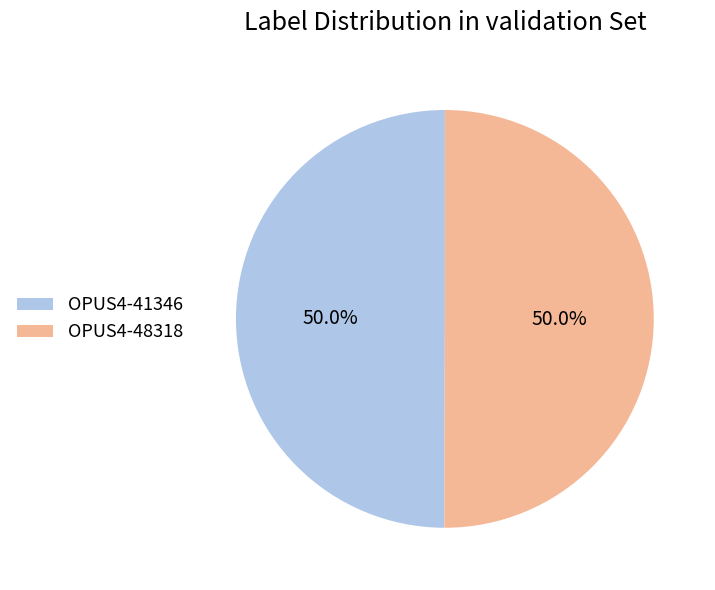

How much of the chart is everything except OPUS4-48318?

50.0%